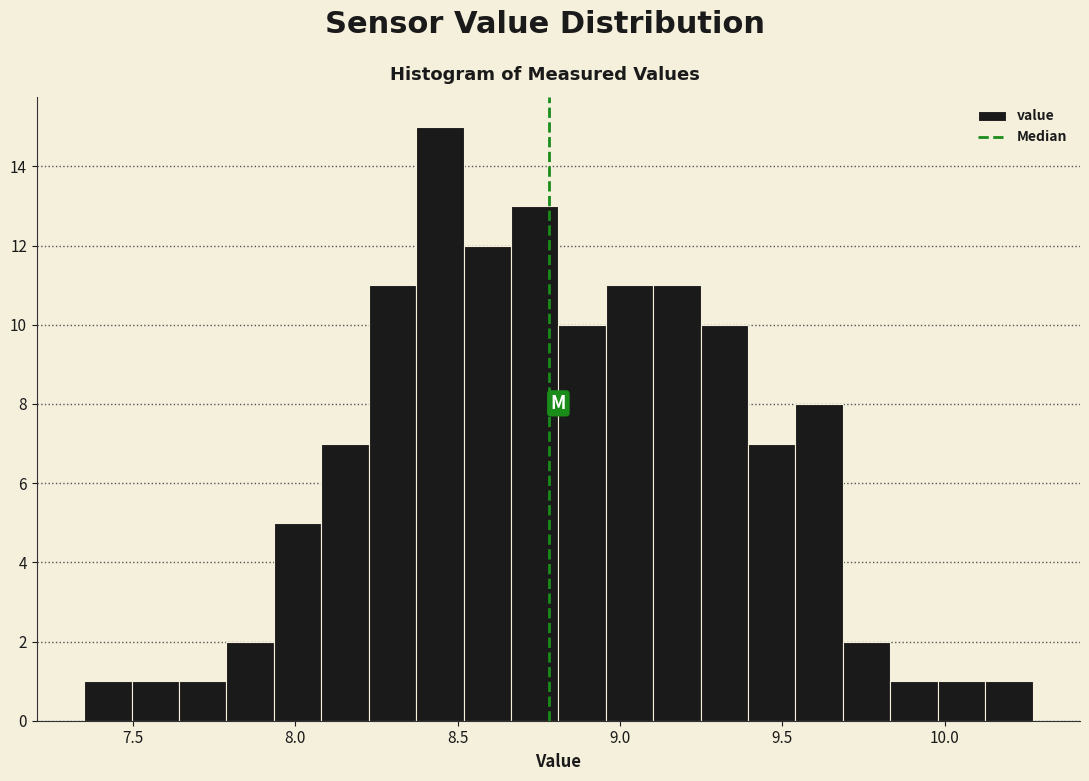

Read against the x-axis, roughly where is the centre of the tallest bar?

8.45